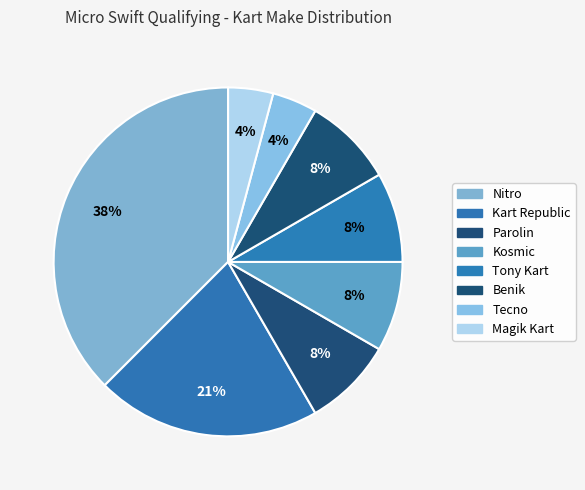

What is the smallest slice in the pie chart?

Magik Kart